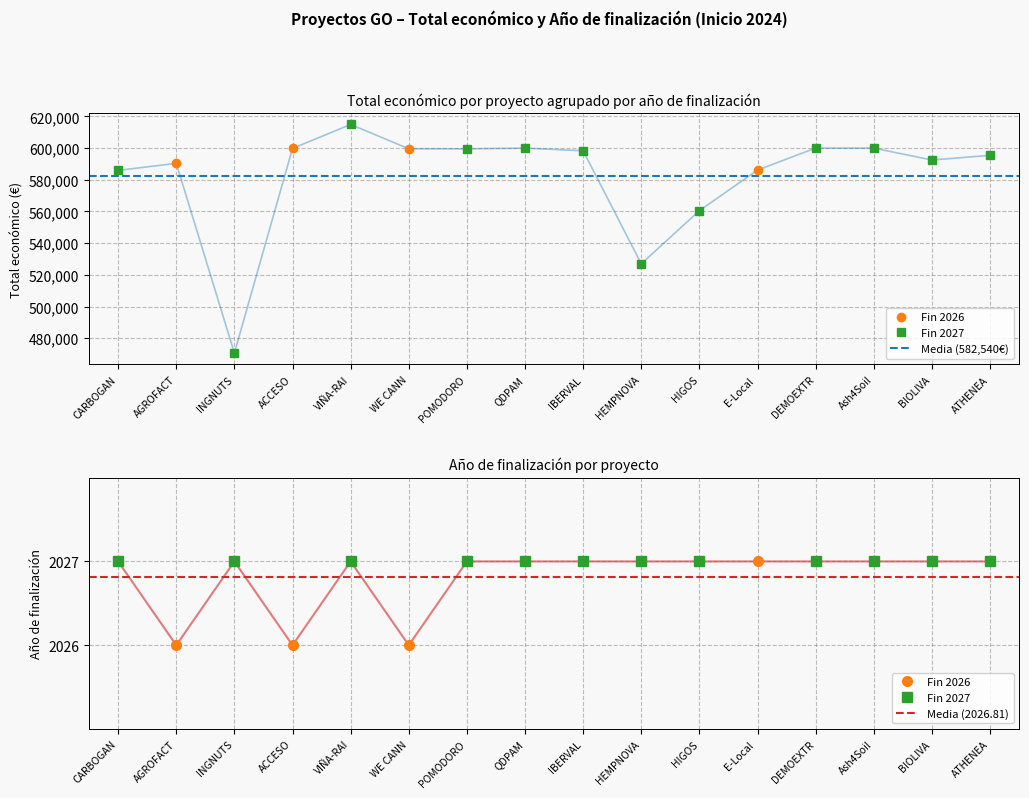

Is it true that Total económico equals 1020975 at AGROFACT?

False